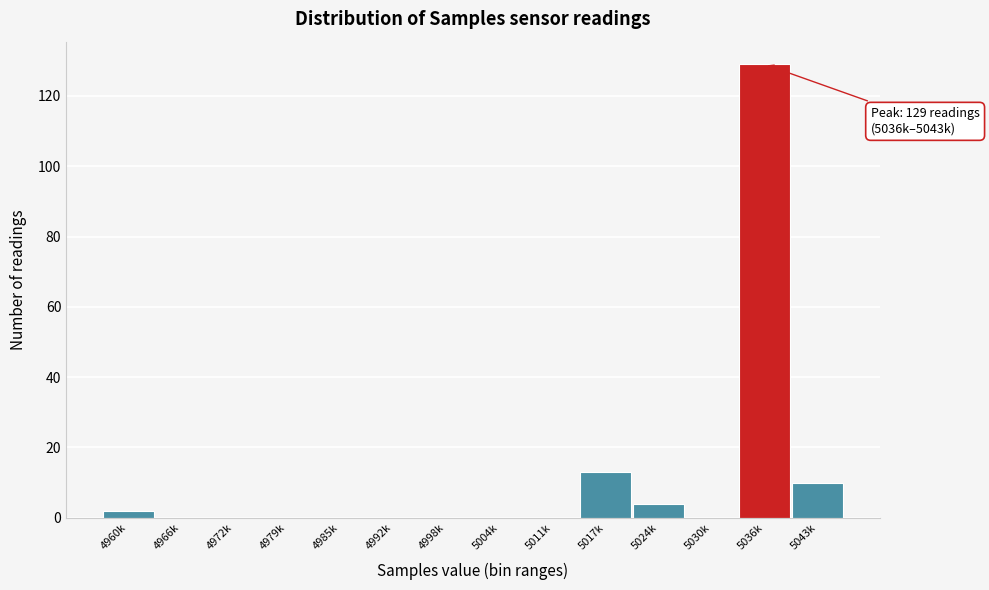

Reading right to left, extract all data points from this chart.

5043k=10	5036k=129	5030k=0	5024k=4	5017k=13	5011k=0	5004k=0	4998k=0	4992k=0	4985k=0	4979k=0	4972k=0	4966k=0	4960k=2